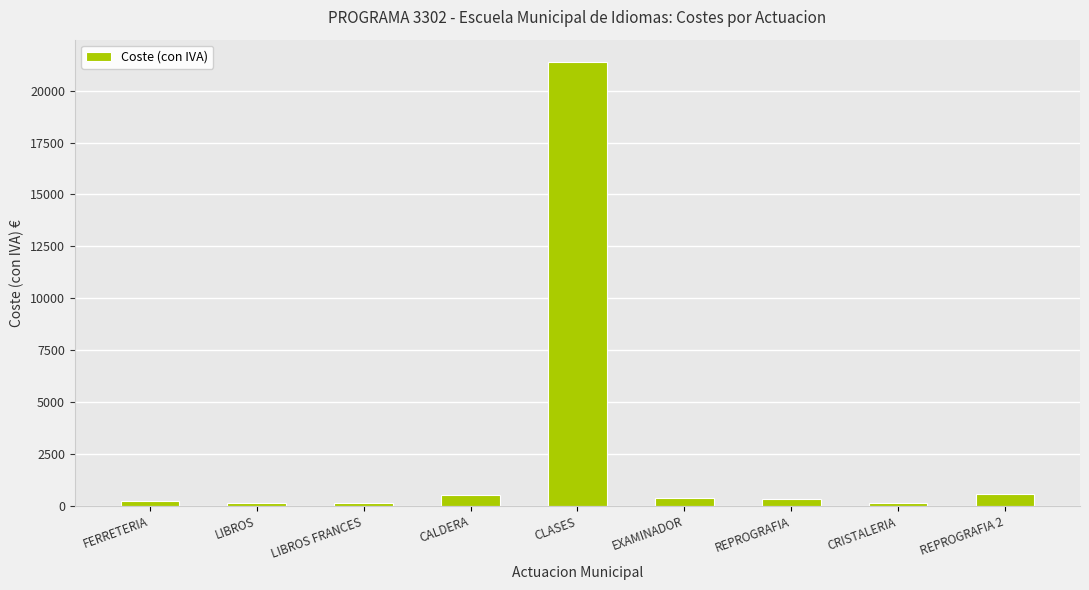

What is the change in value from CALDERA to EXAMINADOR?

-172.1